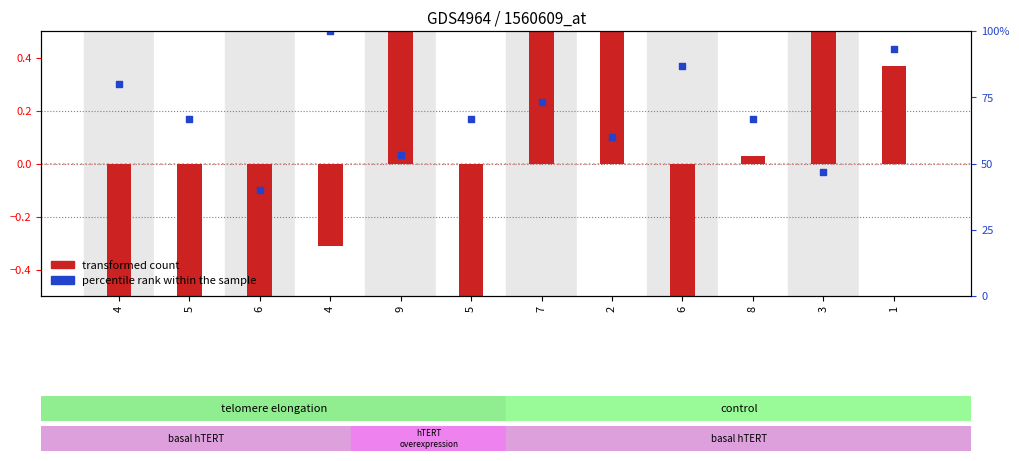

Which series reaches the maximum Y coordinate?

transformed count